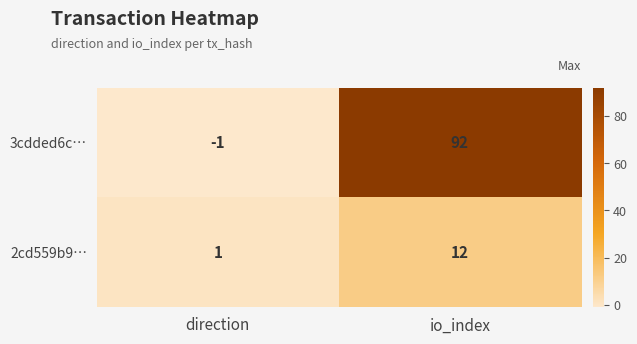

At which label does 3cdded6c… reach its minimum?

direction